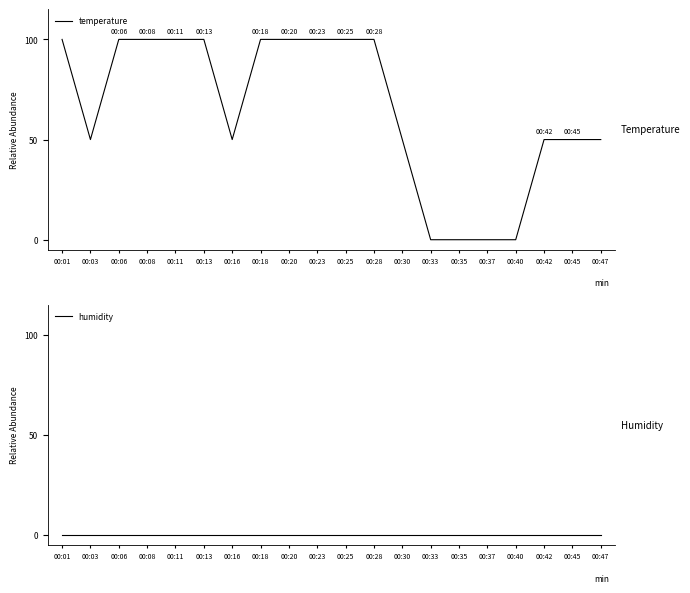

Reading right to left, what are all the values shown in this chart?

temperature: 00:47=50	00:45=50	00:42=50	00:40=0	00:37=0	00:35=0	00:33=0	00:30=50	00:28=100	00:25=100	00:23=100	00:20=100	00:18=100	00:16=50	00:13=100	00:11=100	00:08=100	00:06=100	00:03=50	00:01=100
humidity: 00:47=0	00:45=0	00:42=0	00:40=0	00:37=0	00:35=0	00:33=0	00:30=0	00:28=0	00:25=0	00:23=0	00:20=0	00:18=0	00:16=0	00:13=0	00:11=0	00:08=0	00:06=0	00:03=0	00:01=0